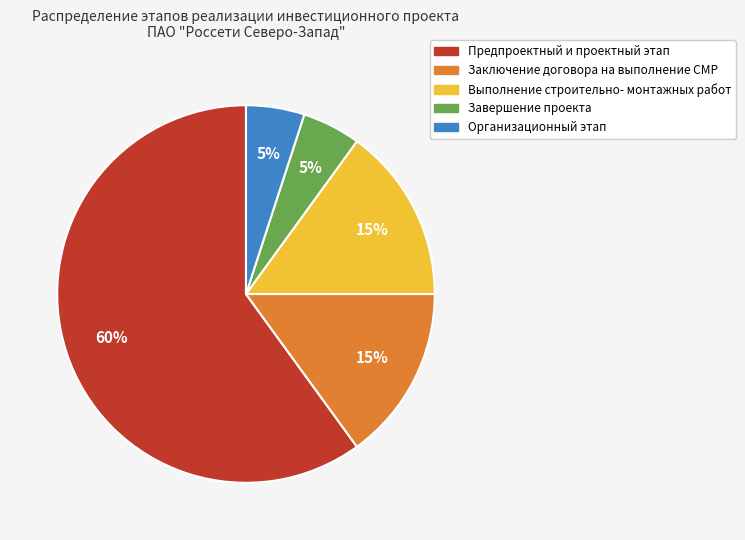

Is there a majority slice in this chart?

Yes